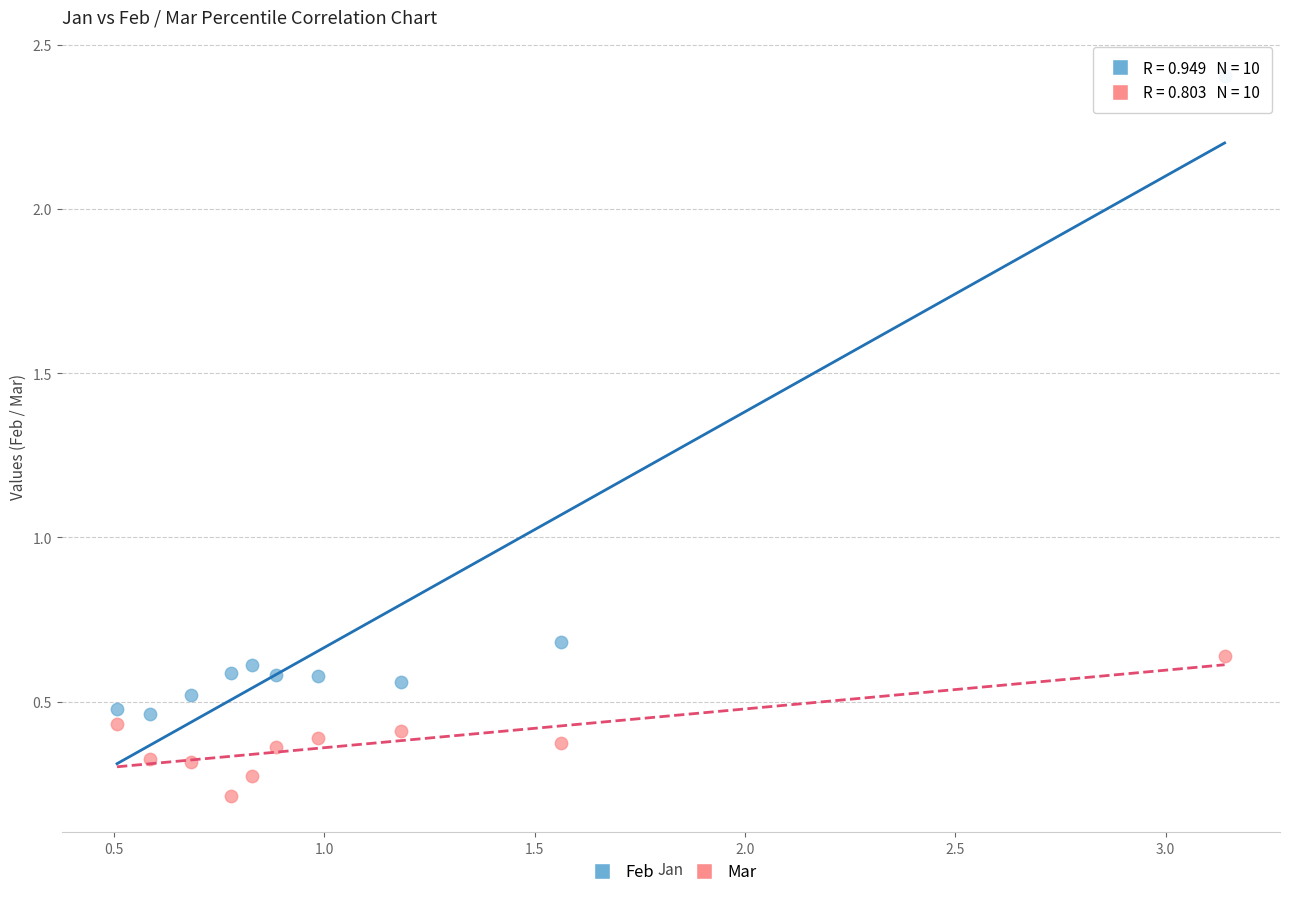

What are all the series names shown in the legend?

Feb, Mar